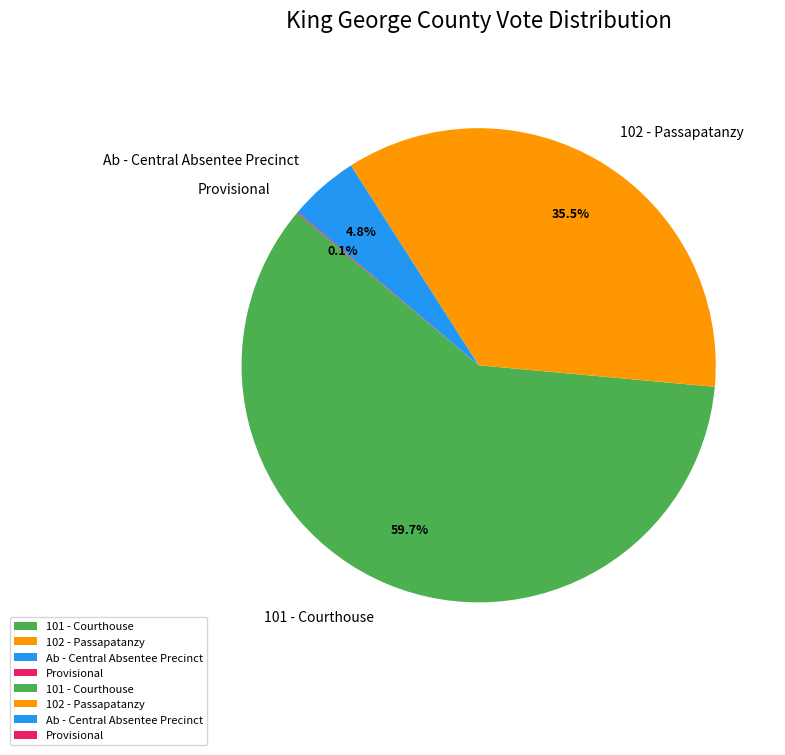

Between 102 - Passapatanzy and 101 - Courthouse, which is larger?

101 - Courthouse